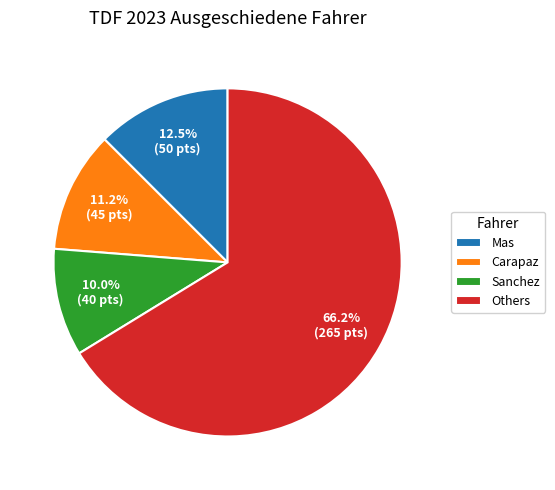

How many segments does this pie chart have?

4